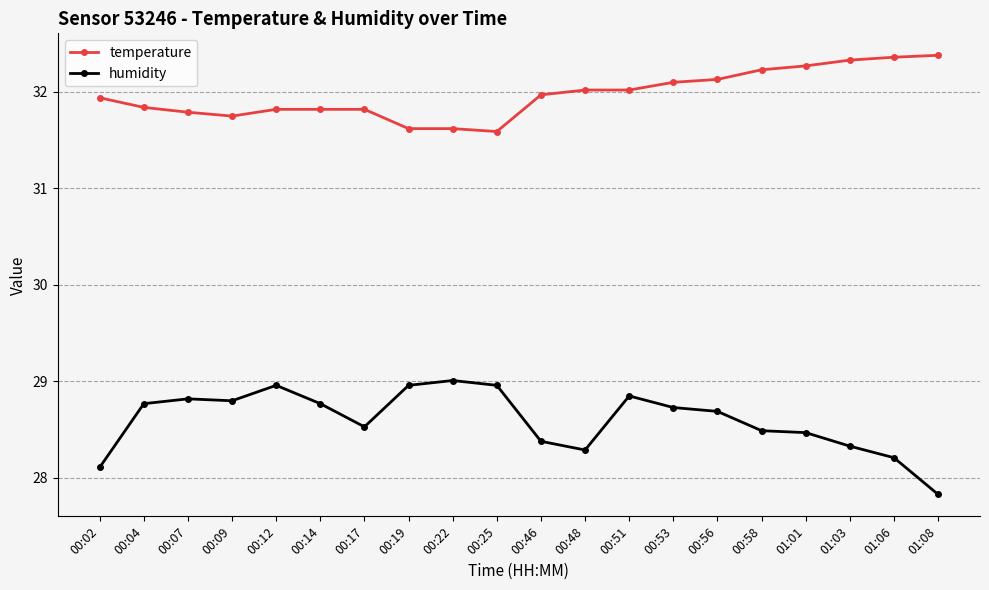

At how many categories does at least one series exceed 29?

20